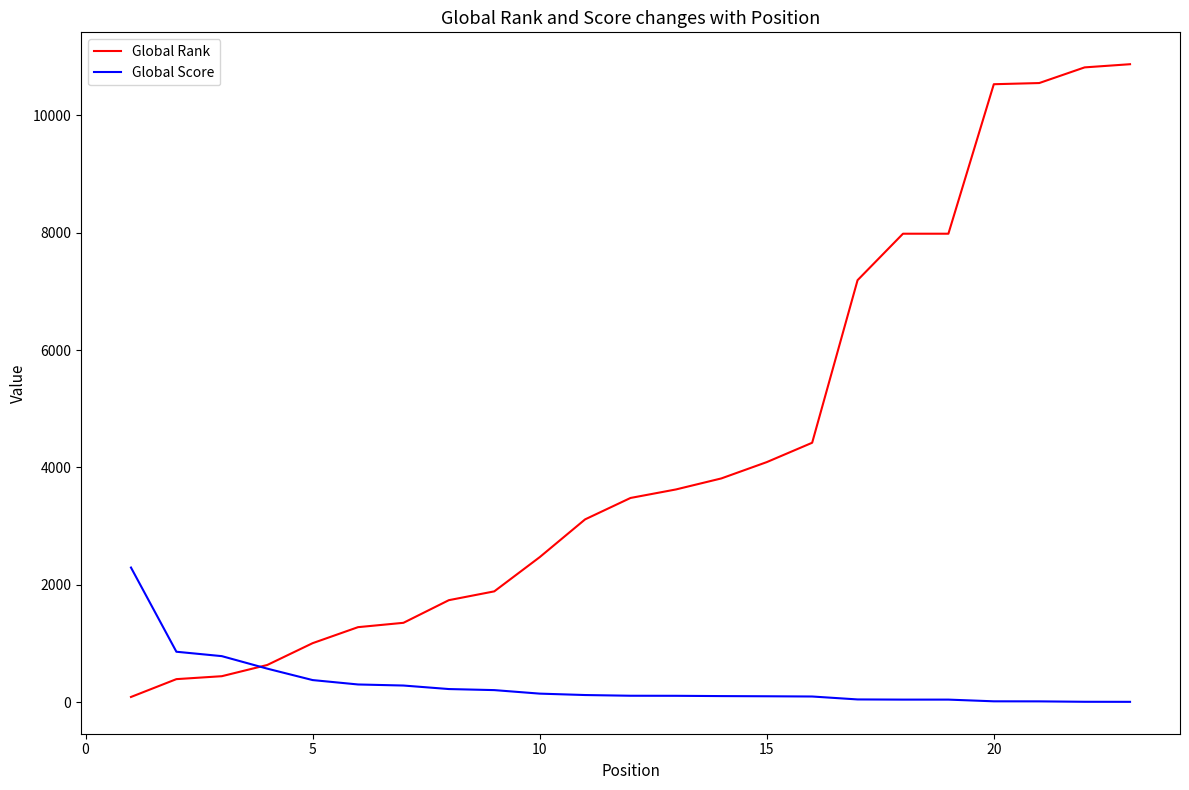

What is the maximum value for Global Score?

2293